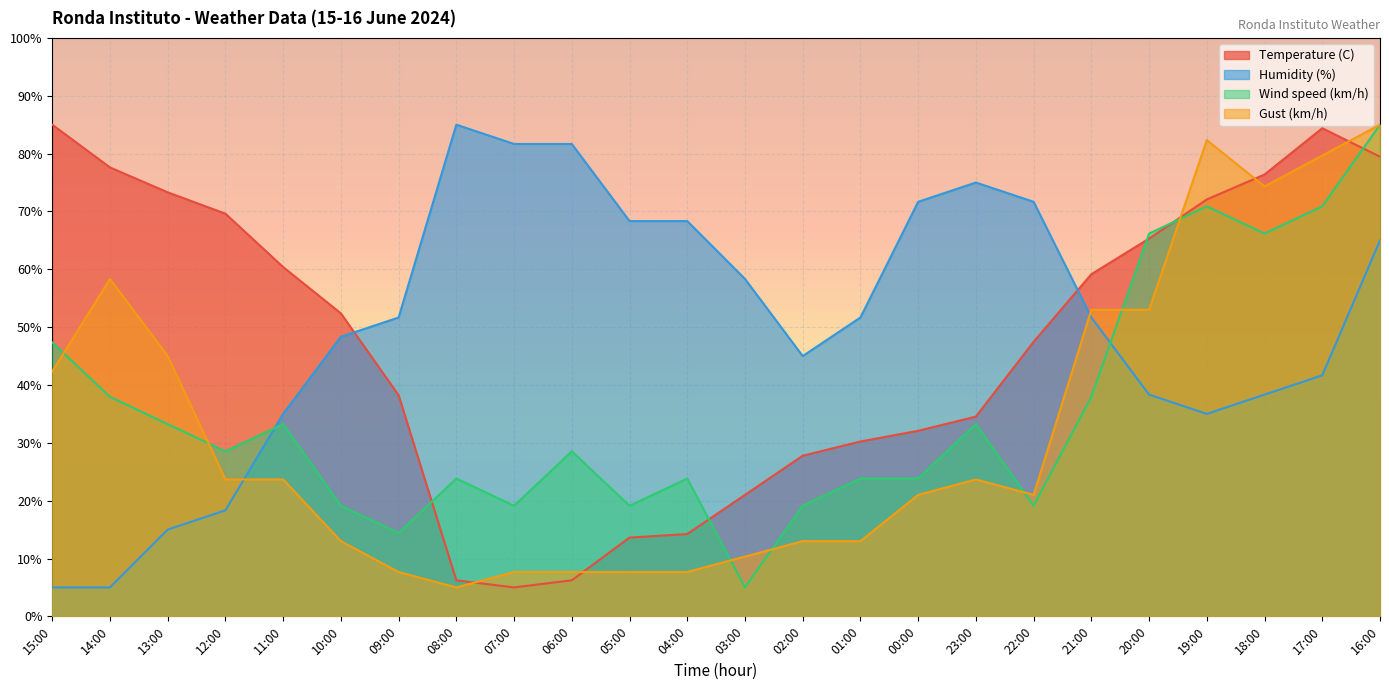

Reading left to right, list all the values displayed in this chart.

Temperature (C): 15:00=85.0	14:00=77.6	13:00=73.3	12:00=69.6	11:00=60.4	10:00=52.4	09:00=38.2	08:00=6.2	07:00=5.0	06:00=6.2	05:00=13.6	04:00=14.2	03:00=21.0	02:00=27.8	01:00=30.2	00:00=32.1	23:00=34.5	22:00=47.5	21:00=59.2	20:00=65.3	19:00=72.1	18:00=76.4	17:00=84.4	16:00=79.5
Humidity (%): 15:00=5.0	14:00=5.0	13:00=15.0	12:00=18.3	11:00=35.0	10:00=48.3	09:00=51.7	08:00=85.0	07:00=81.7	06:00=81.7	05:00=68.3	04:00=68.3	03:00=58.3	02:00=45.0	01:00=51.7	00:00=71.7	23:00=75.0	22:00=71.7	21:00=51.7	20:00=38.3	19:00=35.0	18:00=38.3	17:00=41.7	16:00=65.0
Wind speed (km/h): 15:00=47.4	14:00=37.9	13:00=33.2	12:00=28.5	11:00=33.2	10:00=19.1	09:00=14.4	08:00=23.8	07:00=19.1	06:00=28.5	05:00=19.1	04:00=23.8	03:00=5.0	02:00=19.1	01:00=23.8	00:00=23.8	23:00=33.2	22:00=19.1	21:00=37.9	20:00=66.2	19:00=70.9	18:00=66.2	17:00=70.9	16:00=85.0
Gust (km/h): 15:00=42.3	14:00=58.3	13:00=45.0	12:00=23.7	11:00=23.7	10:00=13.0	09:00=7.7	08:00=5.0	07:00=7.7	06:00=7.7	05:00=7.7	04:00=7.7	03:00=10.3	02:00=13.0	01:00=13.0	00:00=21.0	23:00=23.7	22:00=21.0	21:00=53.0	20:00=53.0	19:00=82.3	18:00=74.3	17:00=79.7	16:00=85.0